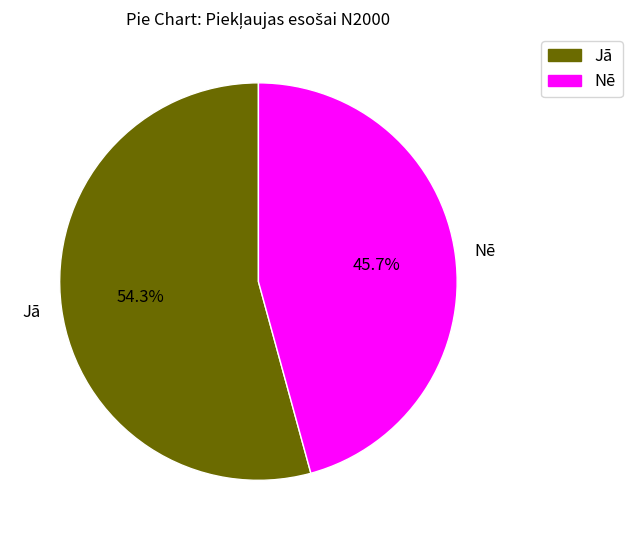

To the nearest percent, what percentage of the pie is Jā?

54%